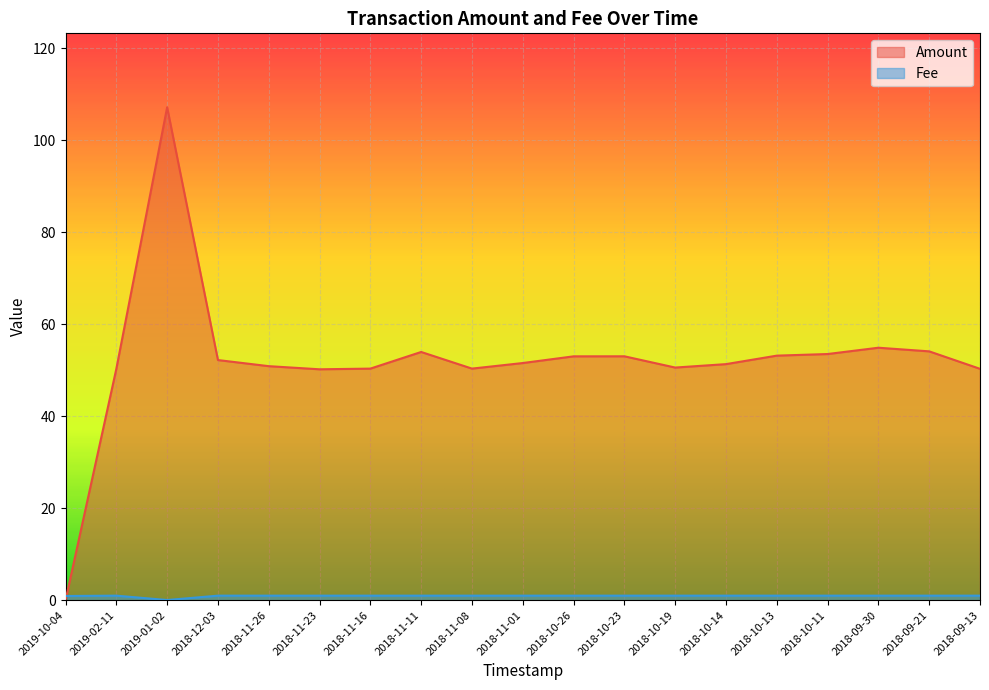

Which label corresponds to the largest value in the chart?

2019-01-02